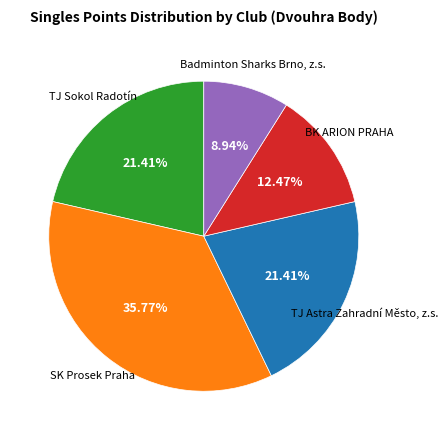

Is there any slice that represents more than half of the pie?

No